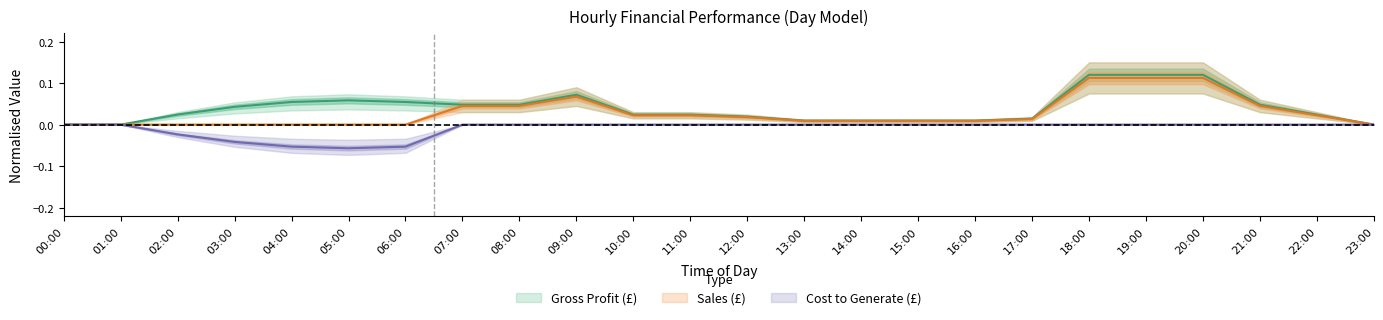

Is it true that Cost to Generate (£) equals 0.0 at 07:00?

True